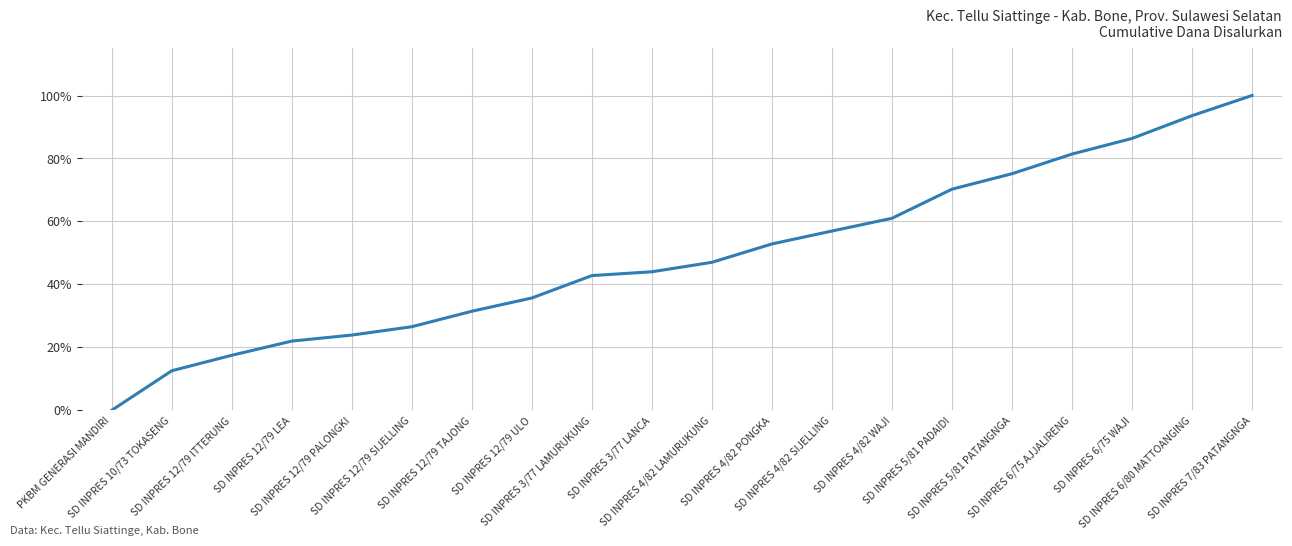

List the labels in order of value, smallest first.

PKBM GENERASI MANDIRI, SD INPRES 10/73 TOKASENG, SD INPRES 12/79 ITTERUNG, SD INPRES 12/79 LEA, SD INPRES 12/79 PALONGKI, SD INPRES 12/79 SIJELLING, SD INPRES 12/79 TAJONG, SD INPRES 12/79 ULO, SD INPRES 3/77 LAMURUKUNG, SD INPRES 3/77 LANCA, SD INPRES 4/82 LAMURUKUNG, SD INPRES 4/82 PONGKA, SD INPRES 4/82 SIJELLING, SD INPRES 4/82 WAJI, SD INPRES 5/81 PADAIDI, SD INPRES 5/81 PATANGNGA, SD INPRES 6/75 AJJALIRENG, SD INPRES 6/75 WAJI, SD INPRES 6/80 MATTOANGING, SD INPRES 7/83 PATANGNGA